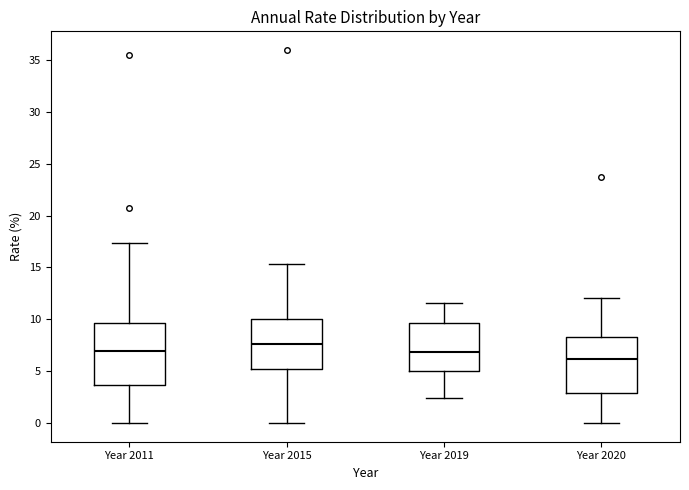

Where is the lower edge of the box for Year 2015 on the y-axis? The values are not printed on the chart, so give them approximately, as read against the axis.

5.0